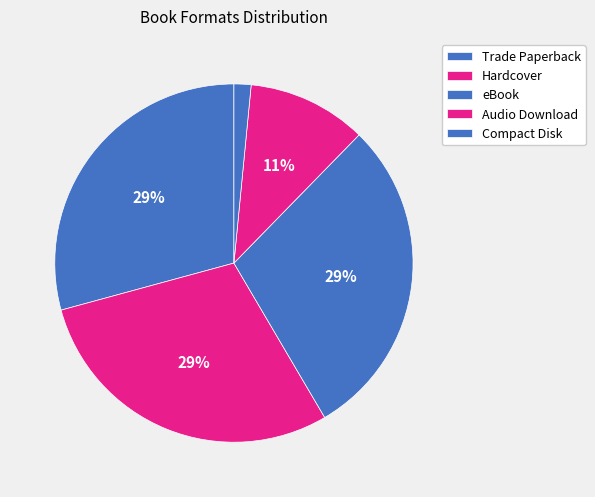

Does any single category account for the majority?

No